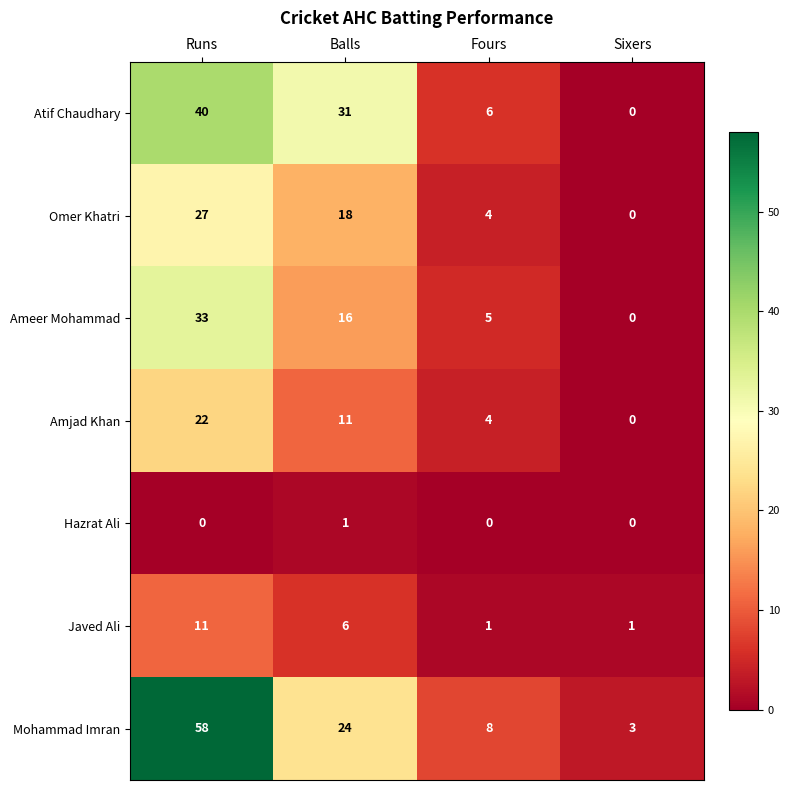

Which series has the largest total across all categories?

Mohammad Imran